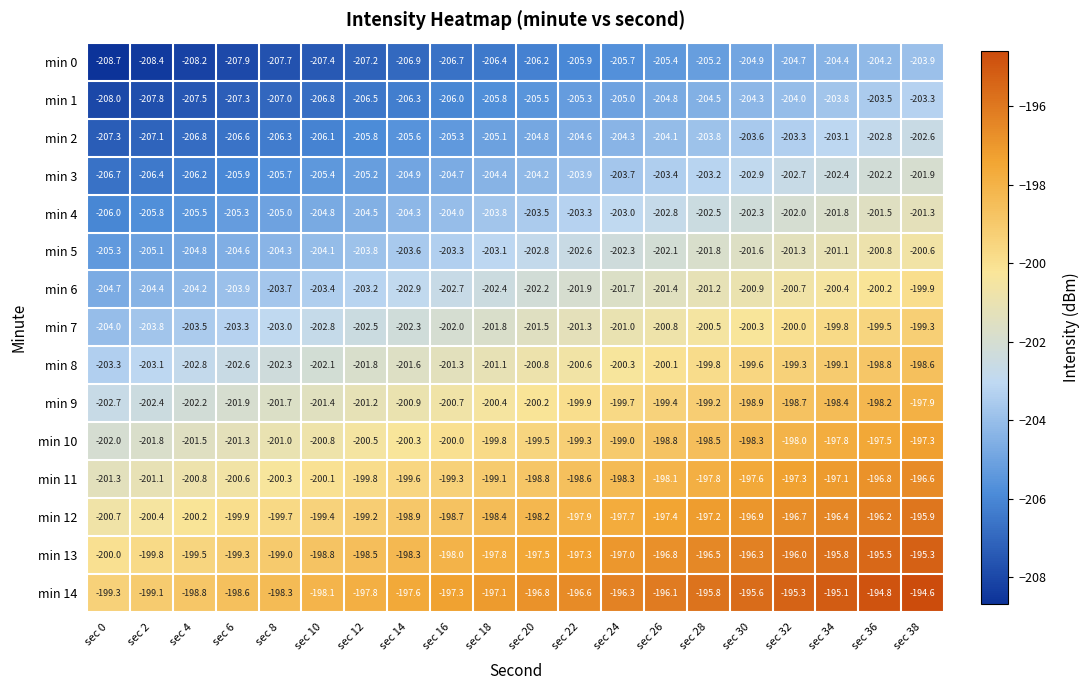

Where does the min 9 series first go above -200?

sec 22